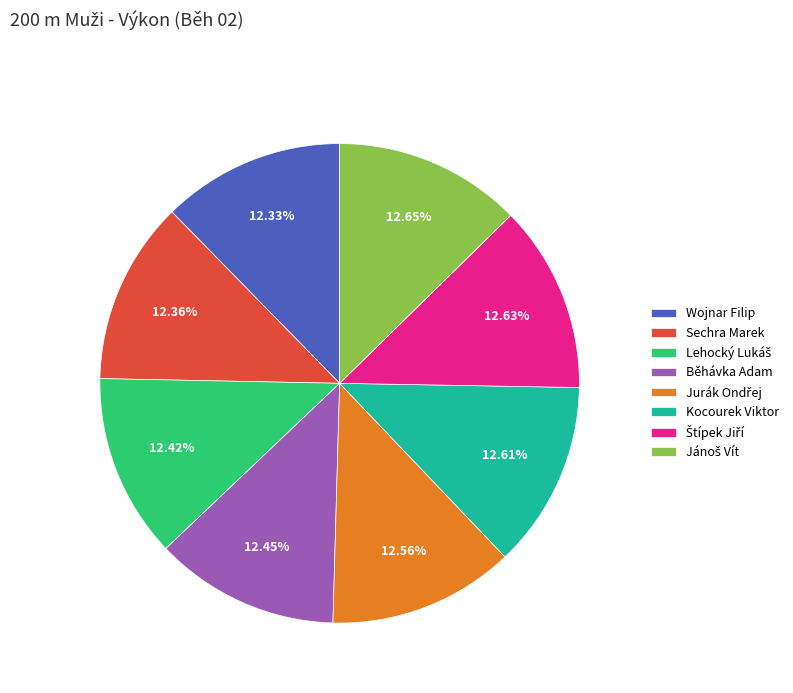

What is the ratio of the value at Kocourek Viktor to the value at Sechra Marek?

1.0